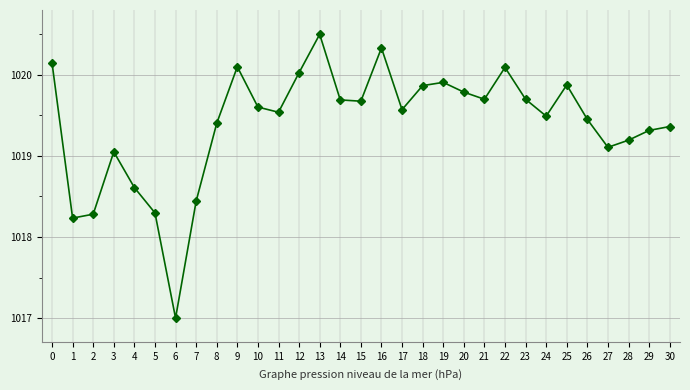

At which category does the chart reach its minimum across all series?

6